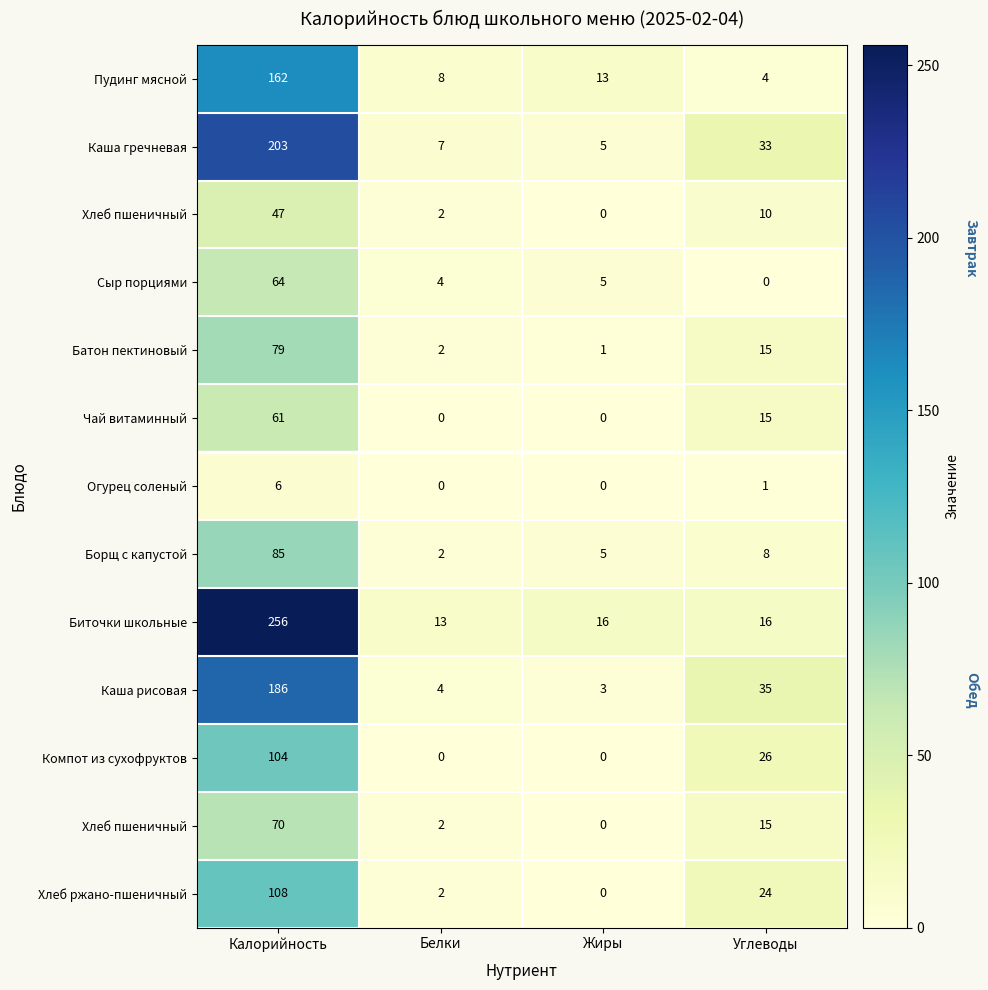

Which category has the lowest value across all series?

Жиры